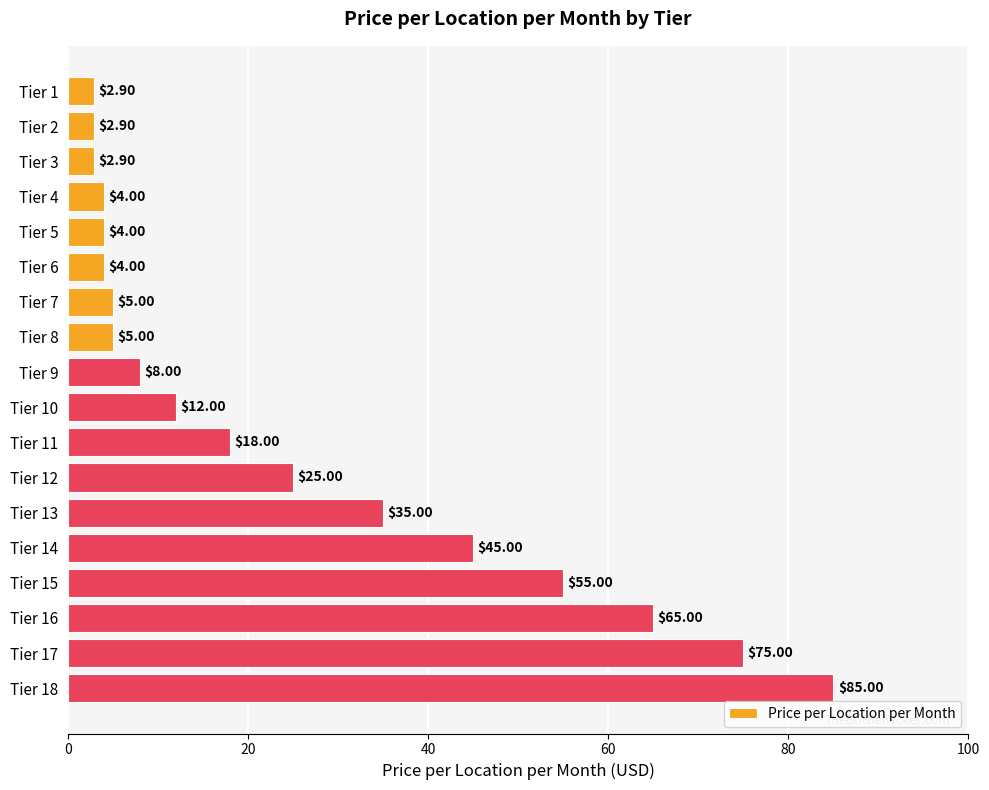

What is the difference between the second highest and minimum values?

72.1